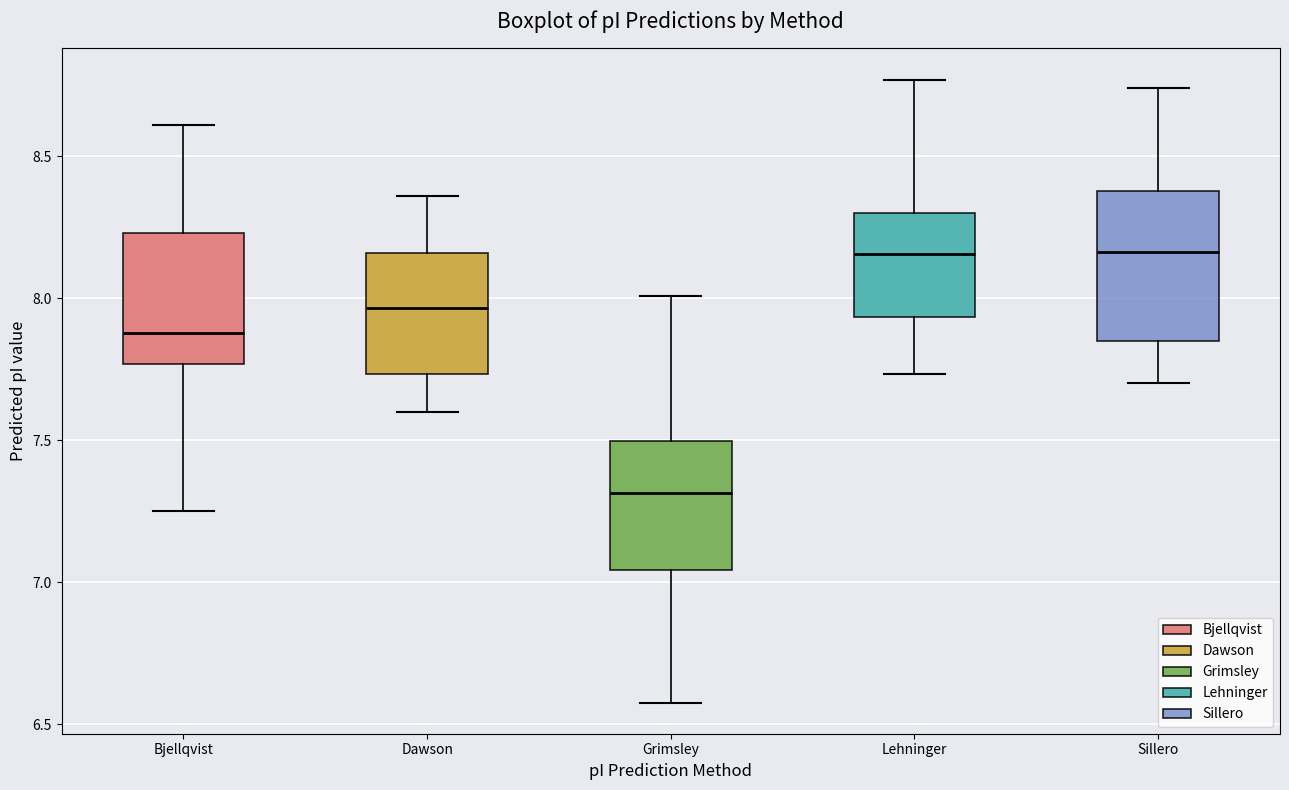

Reading left to right, transcribe this box plot: for each box, give where its median line is, the range the box spans, and where its two whiskers end, as read against the y-axis. The values are not printed on the chart, so give them approximately, as read against the axis.

Bjellqvist: median 7.90, box 7.75 to 8.25, whiskers 7.25 to 8.60
Dawson: median 7.95, box 7.75 to 8.15, whiskers 7.60 to 8.35
Grimsley: median 7.30, box 7.05 to 7.50, whiskers 6.60 to 8.00
Lehninger: median 8.15, box 7.95 to 8.30, whiskers 7.75 to 8.75
Sillero: median 8.15, box 7.85 to 8.40, whiskers 7.70 to 8.75